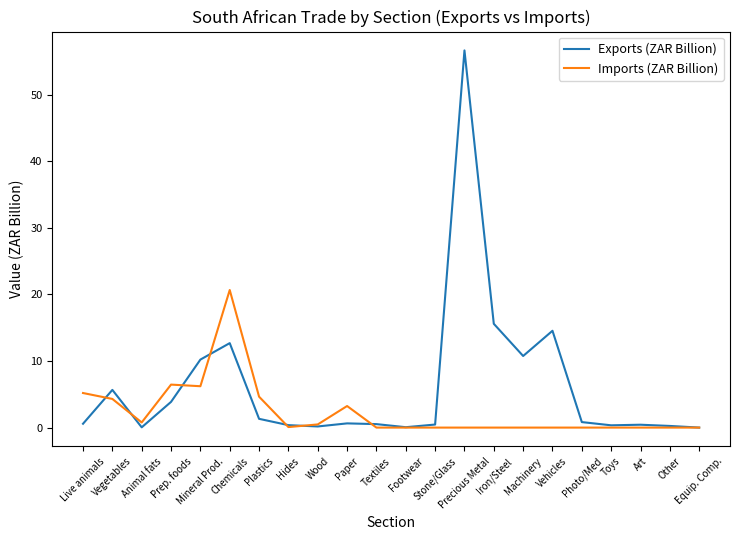

What is the average value of the Imports (ZAR Billion) series?

2.4